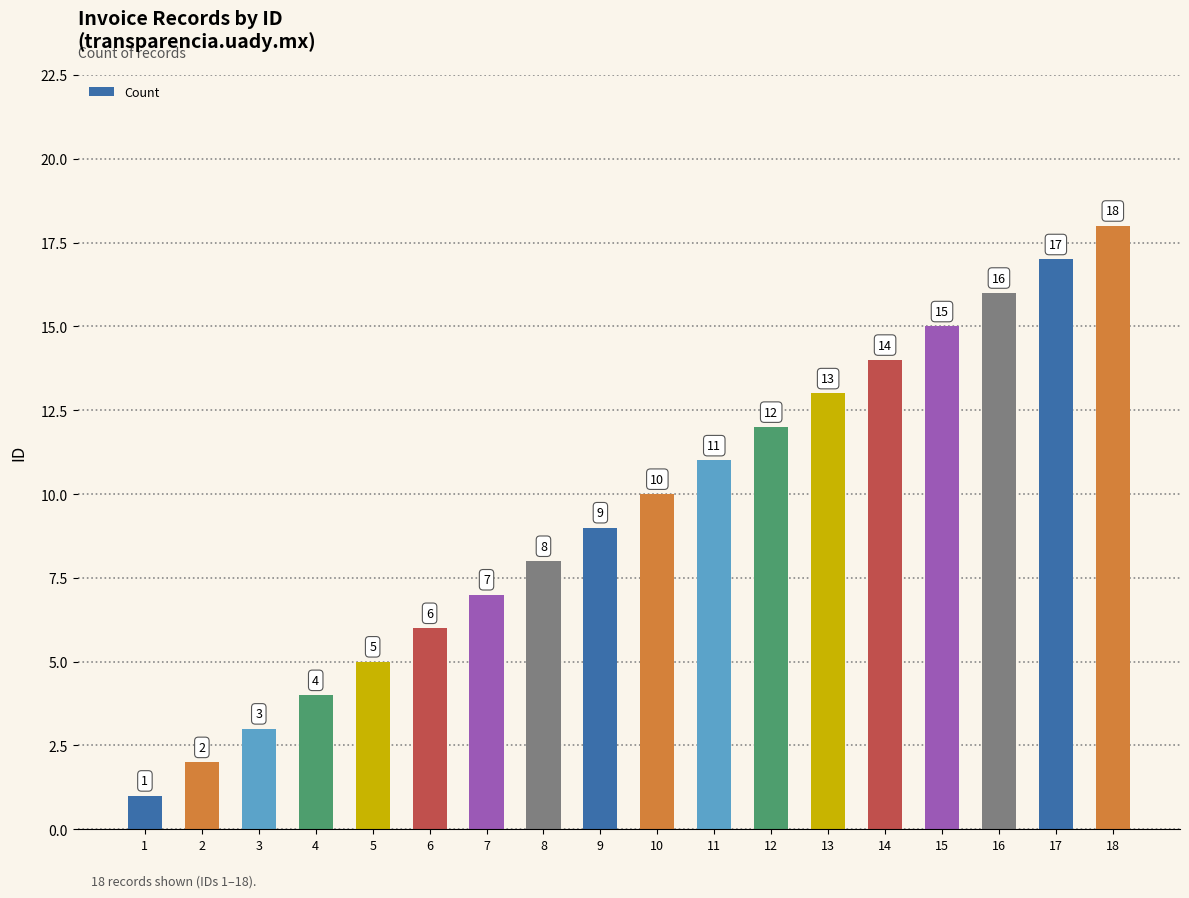

Which category has the highest value across all series?

18